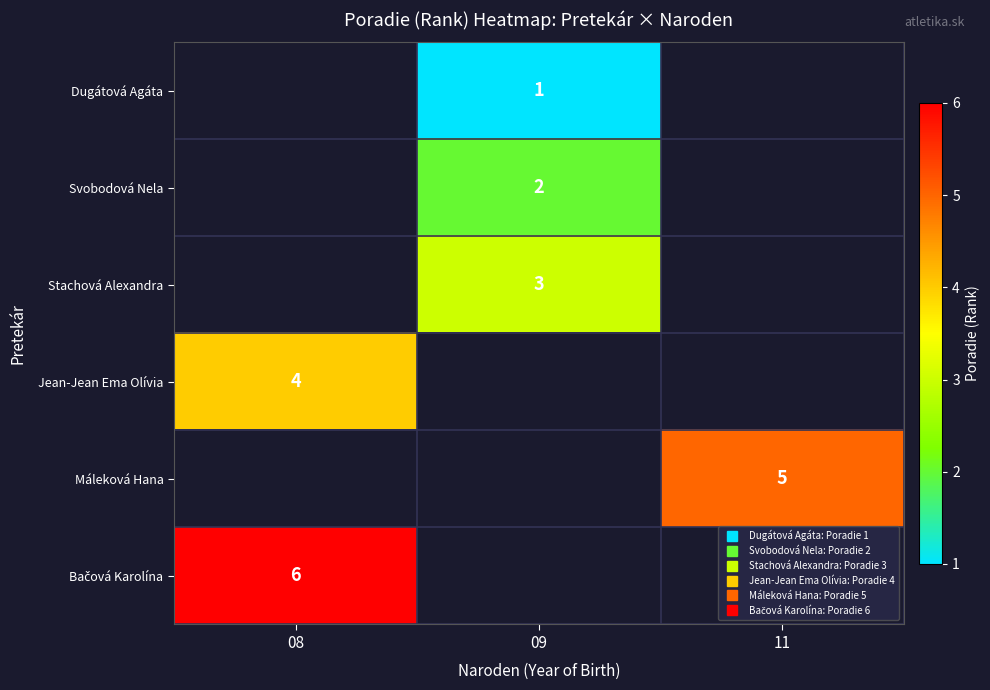

Between 09 and 11, which is larger?

11